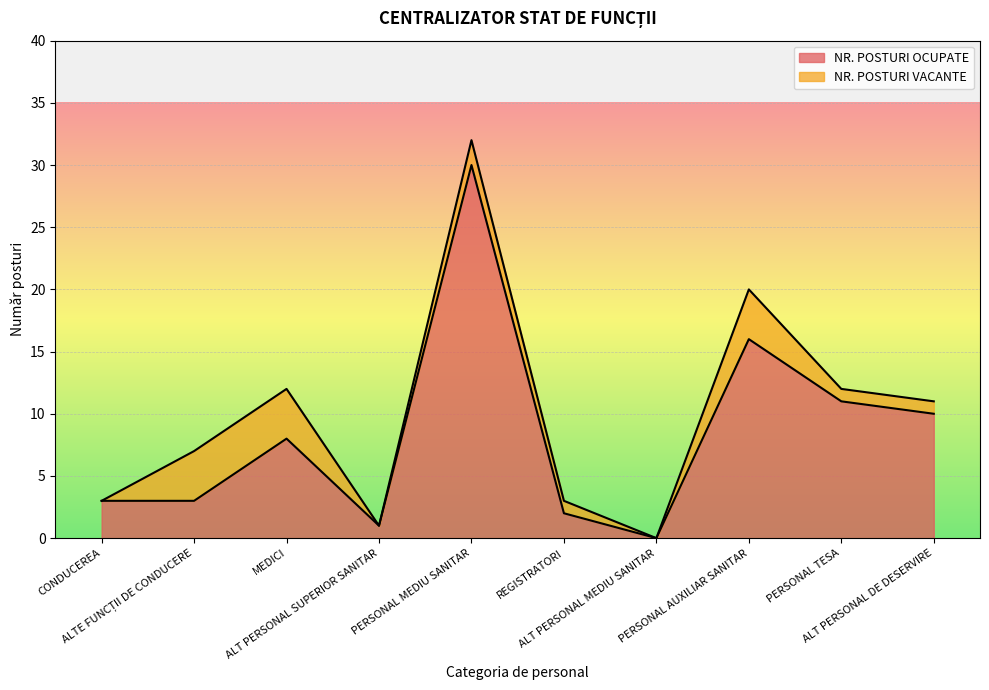

What is the change in value from PERSONAL MEDIU SANITAR to REGISTRATORI?

-28